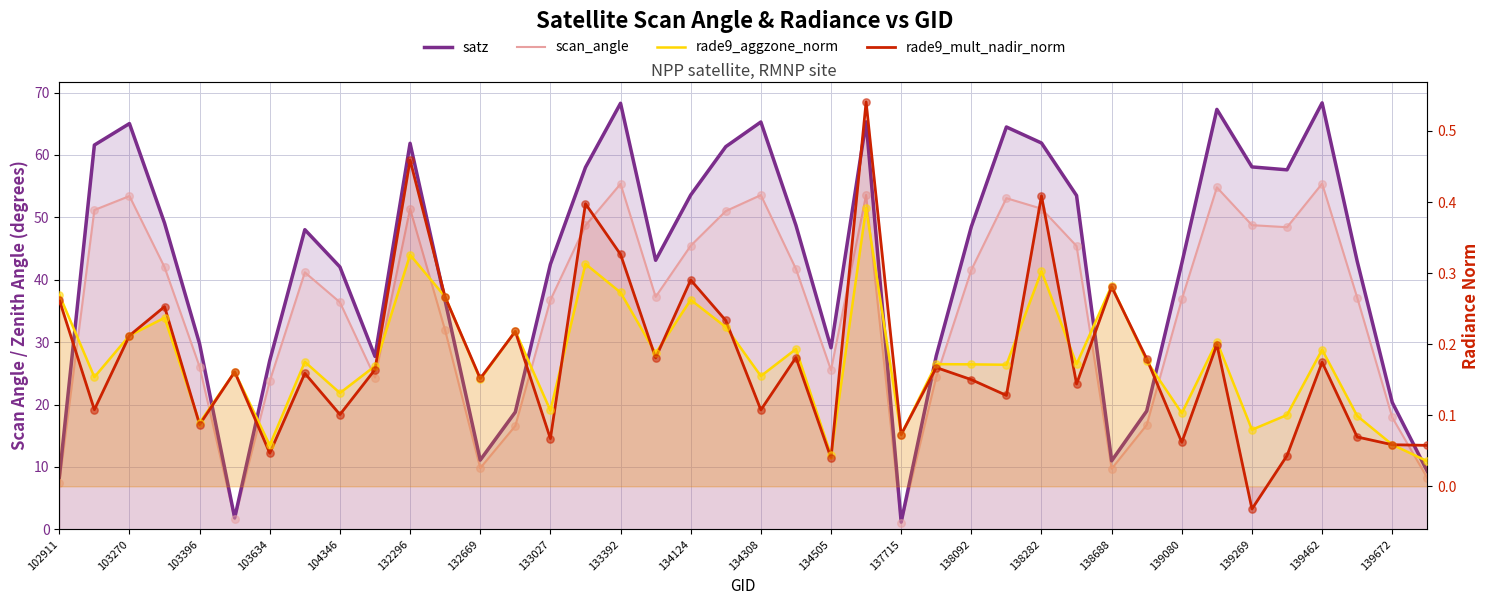

Which series has the largest total across all categories?

satz